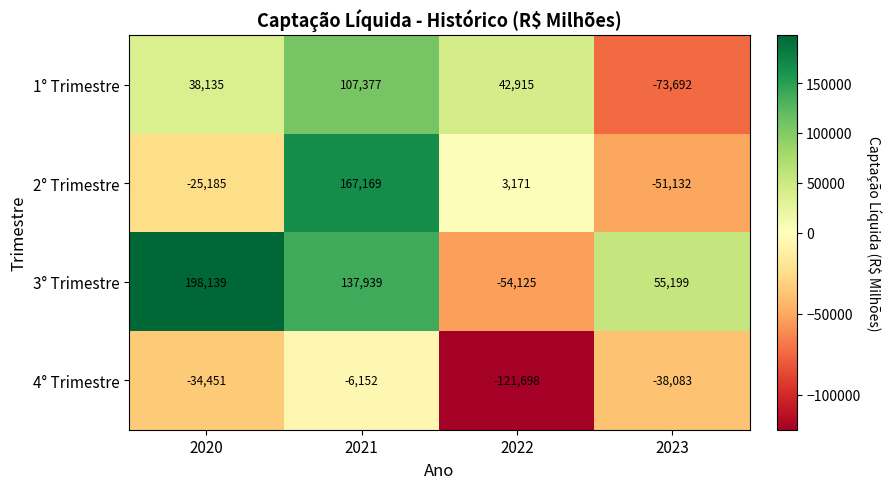

What is the difference between the highest and lowest values at 2020?

232590